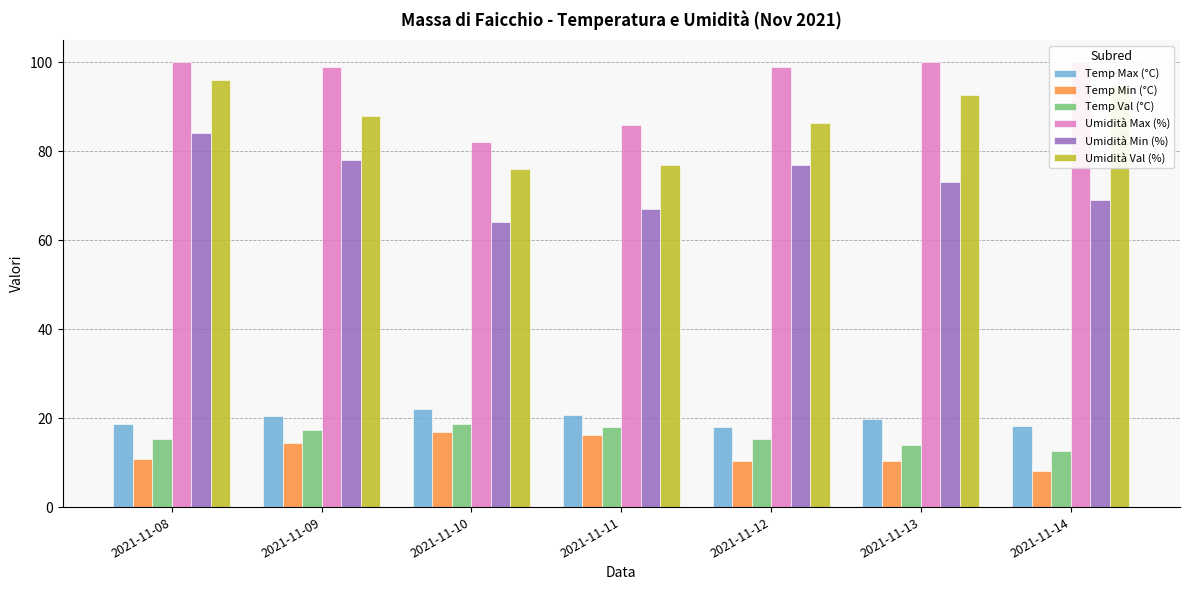

Which series has the widest spread of values?

Umidità Min (%)